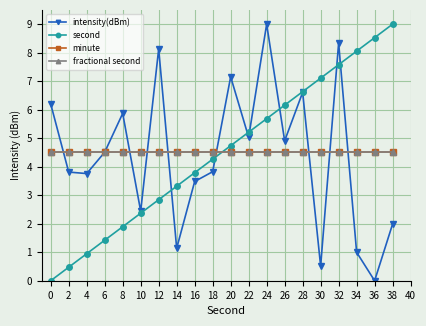

True or false: minute and fractional second cross at least once.

False